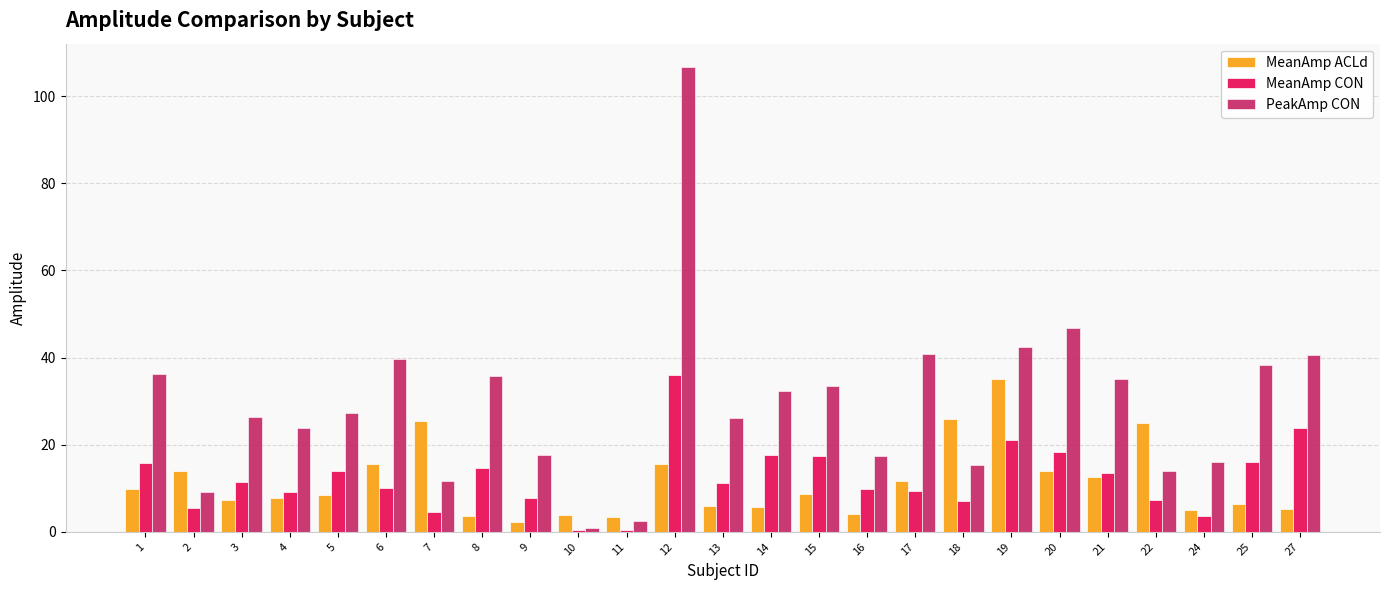

Which series has the largest total across all categories?

PeakAmp CON